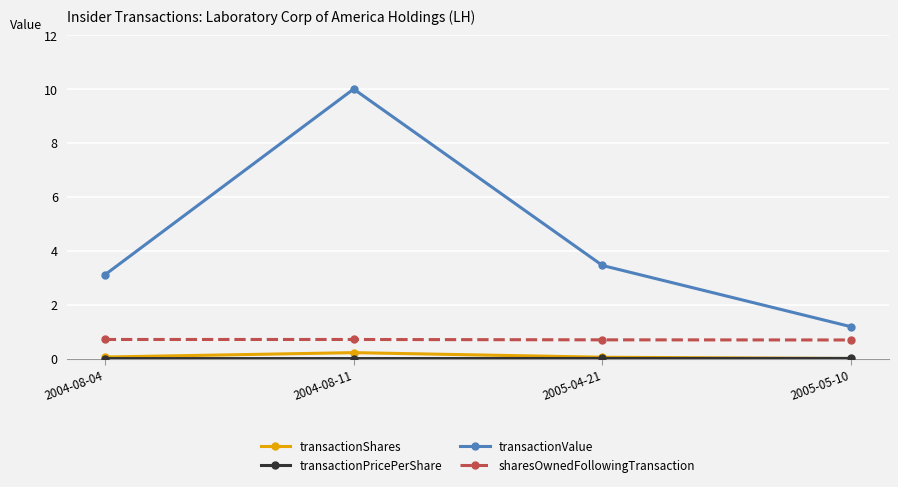

Is this an area chart (filled region under the line)?

No